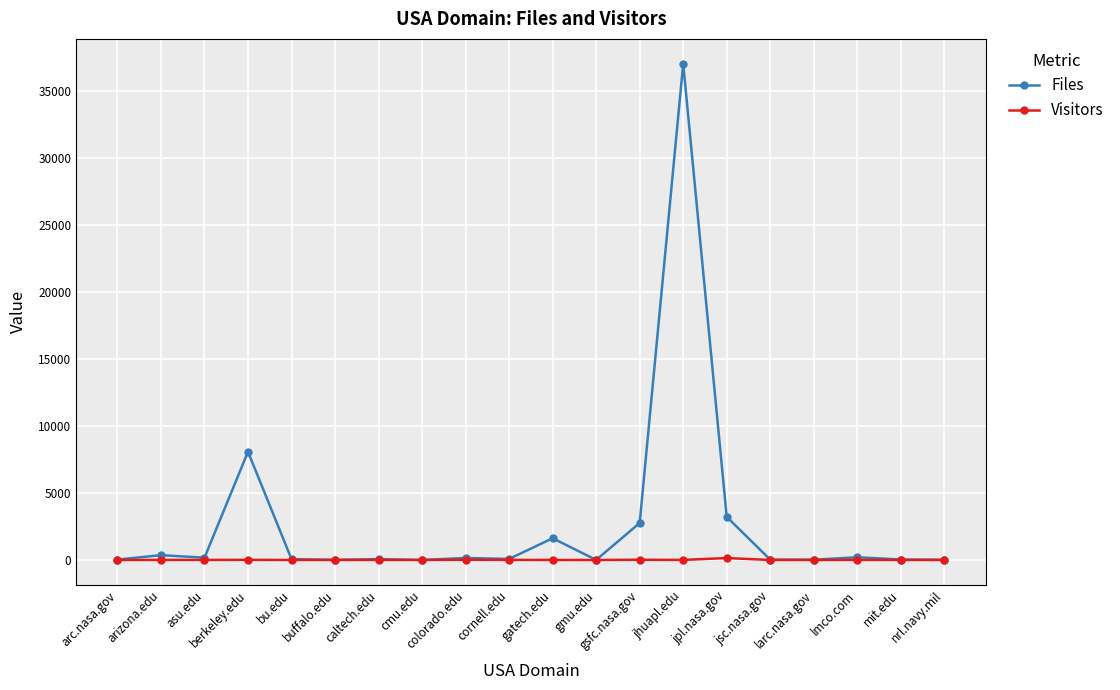

Which series has the largest total across all categories?

Files